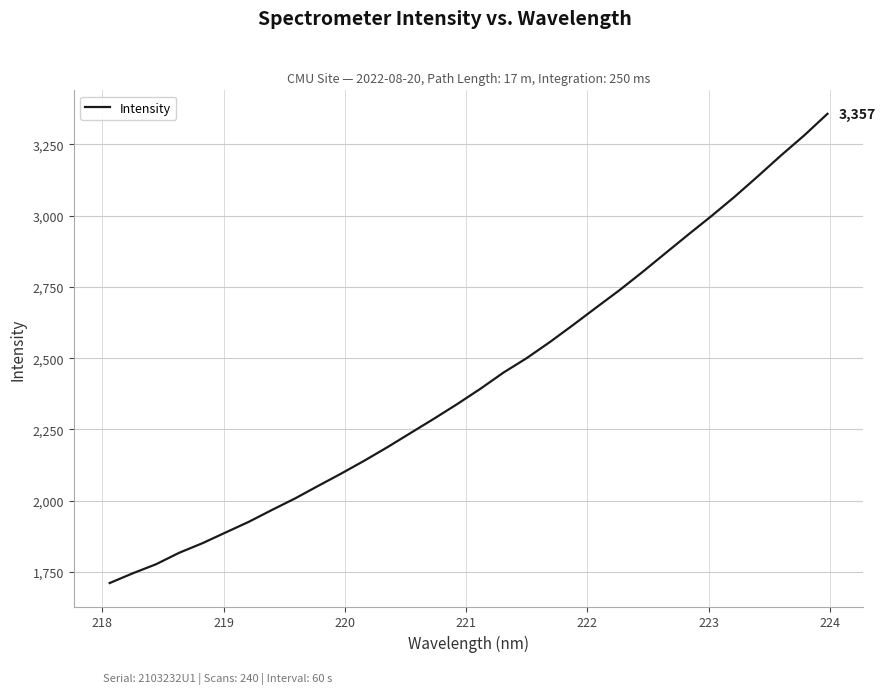

What is the difference between the maximum and minimum values?

1645.7